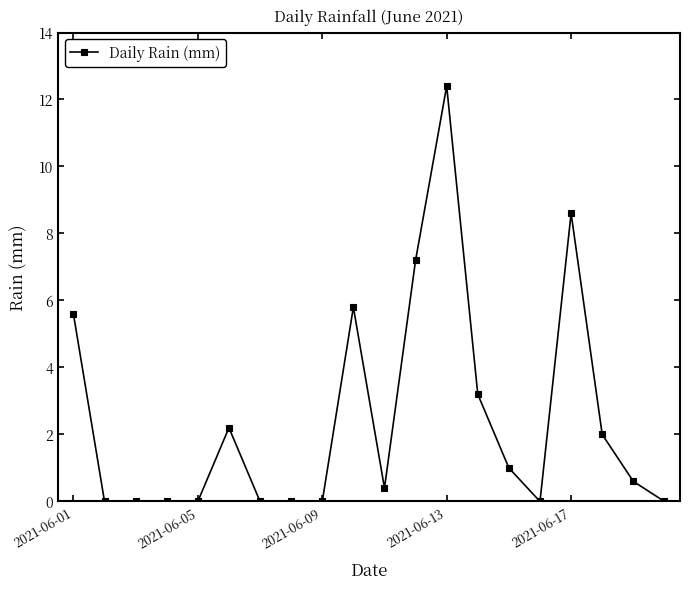

True or false: there are more than 0 points higher than both neighbors.

True